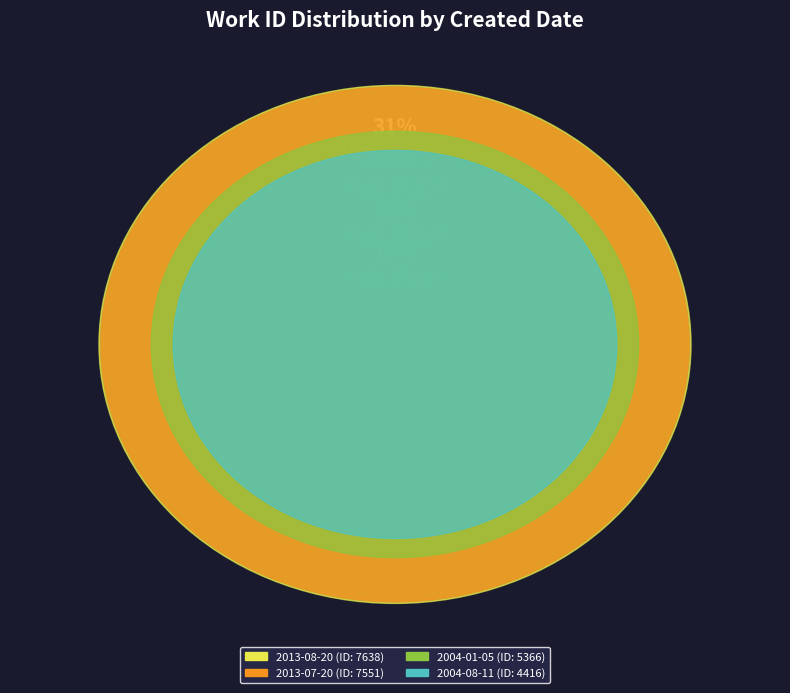

True or false: 2013-07-20 accounts for 30% of the total.

True